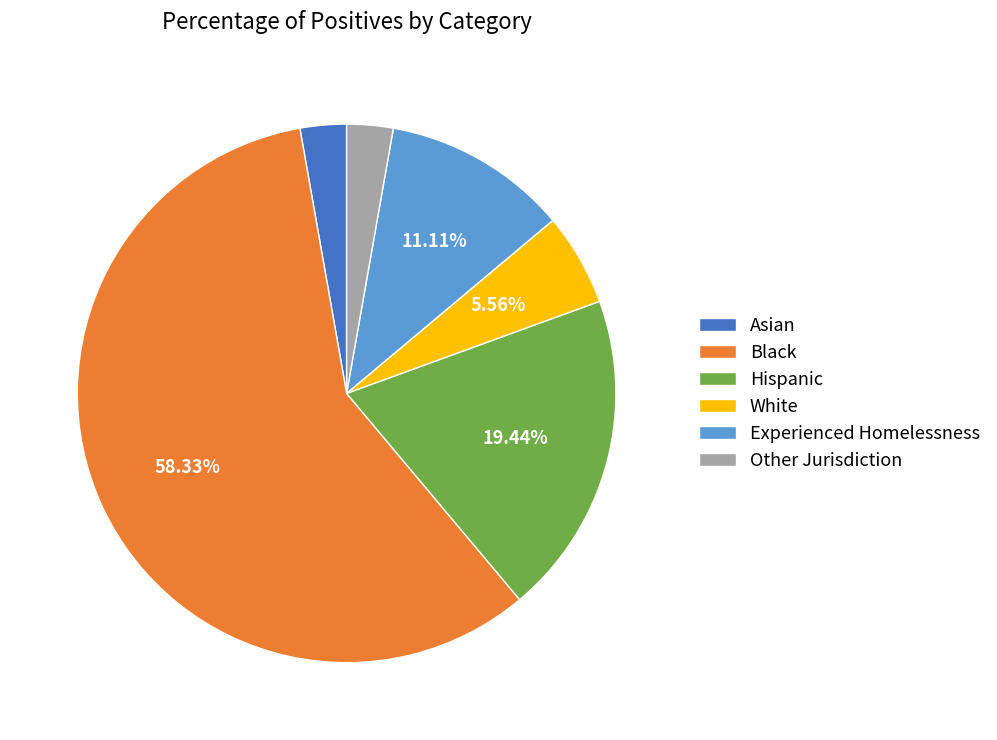

Do Asian and Other Jurisdiction together represent more than half of the pie?

No